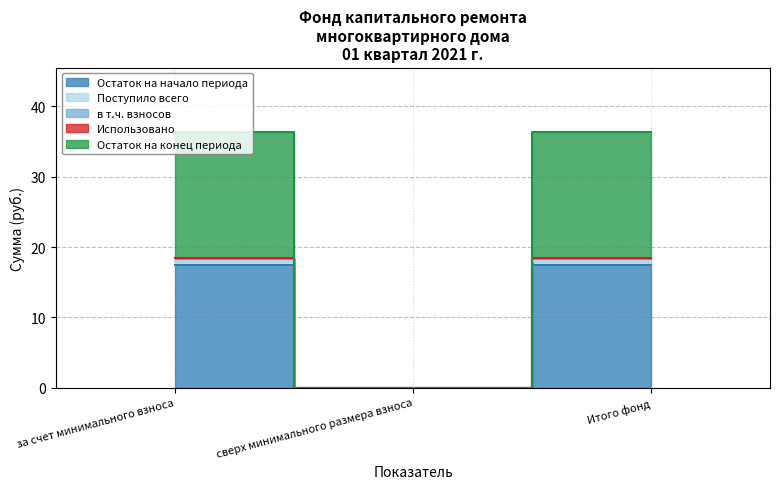

Where is Остаток на конец периода nearest to the value 9?

сверх минимального размера взноса